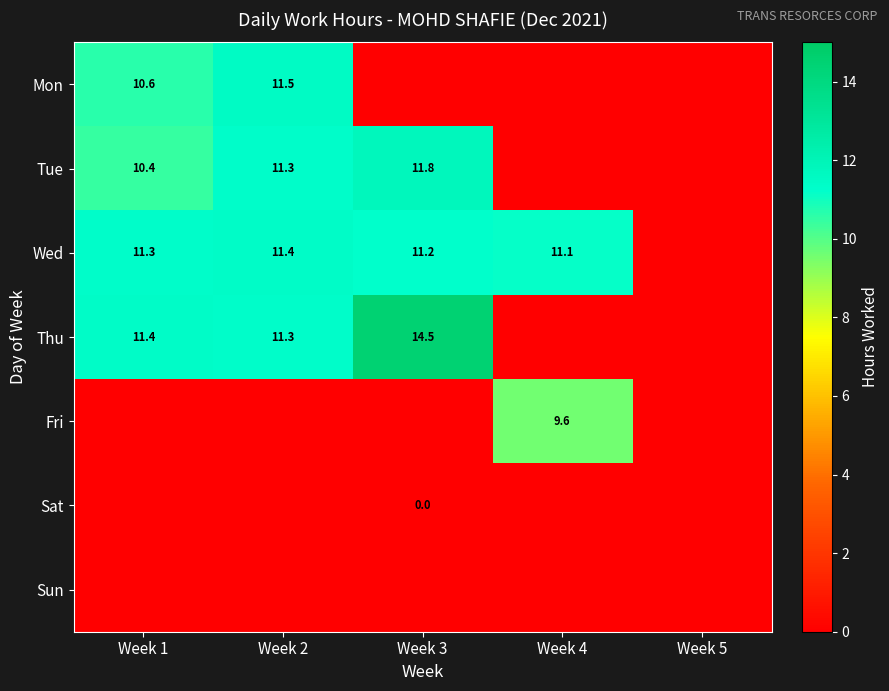

At which category does the chart reach its minimum across all series?

Week 3